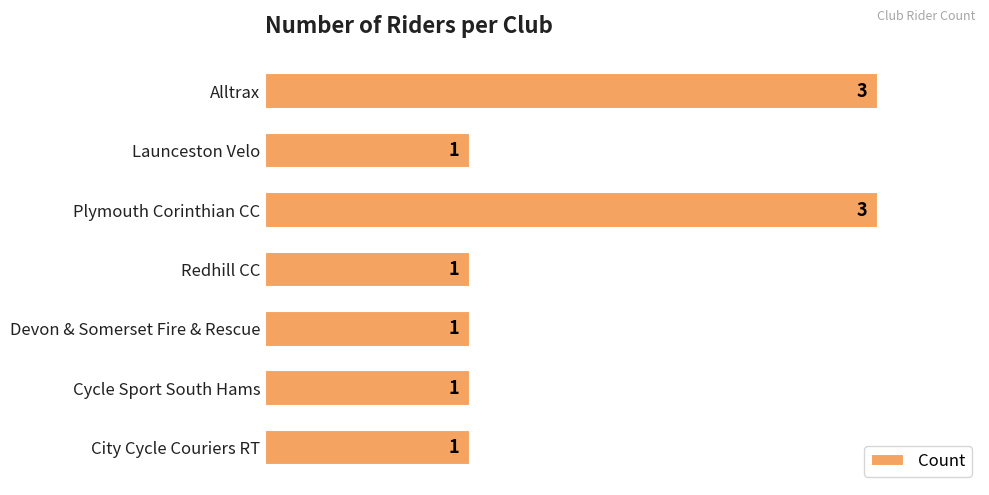

What is the smallest value displayed?

1